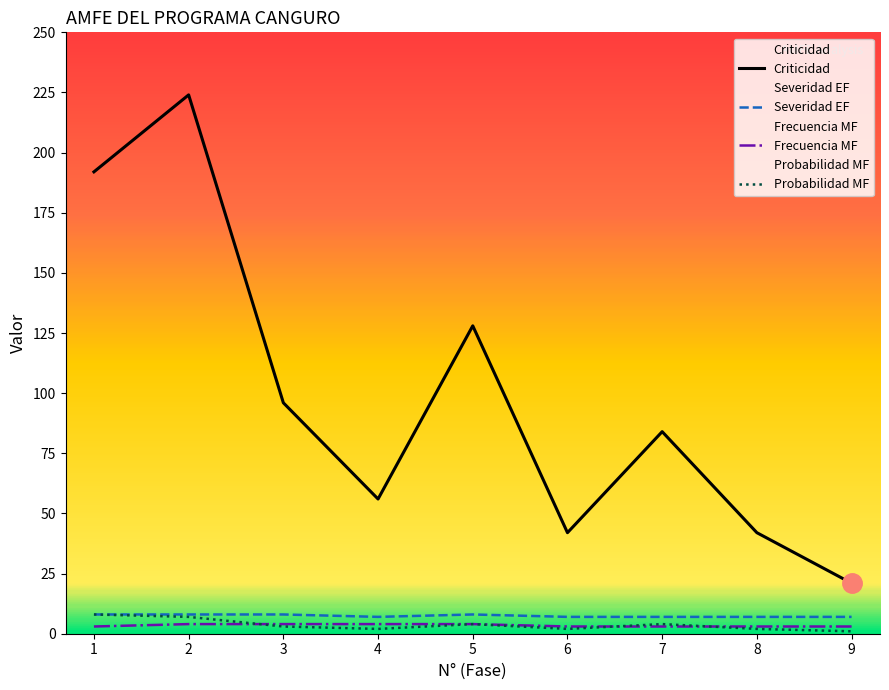

True or false: Probabilidad MF has a value of 4 at 7.

True